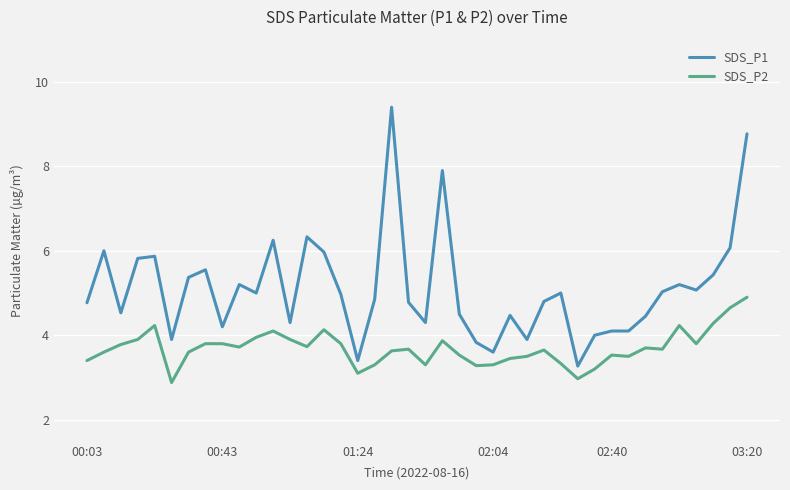

What is the lowest value of the SDS_P1 series?

3.3